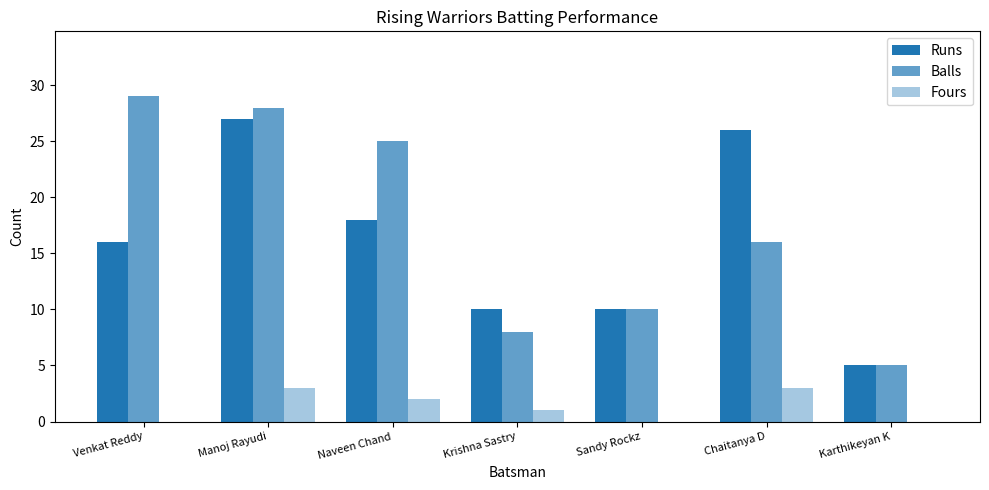

How many data points does each series have?

7